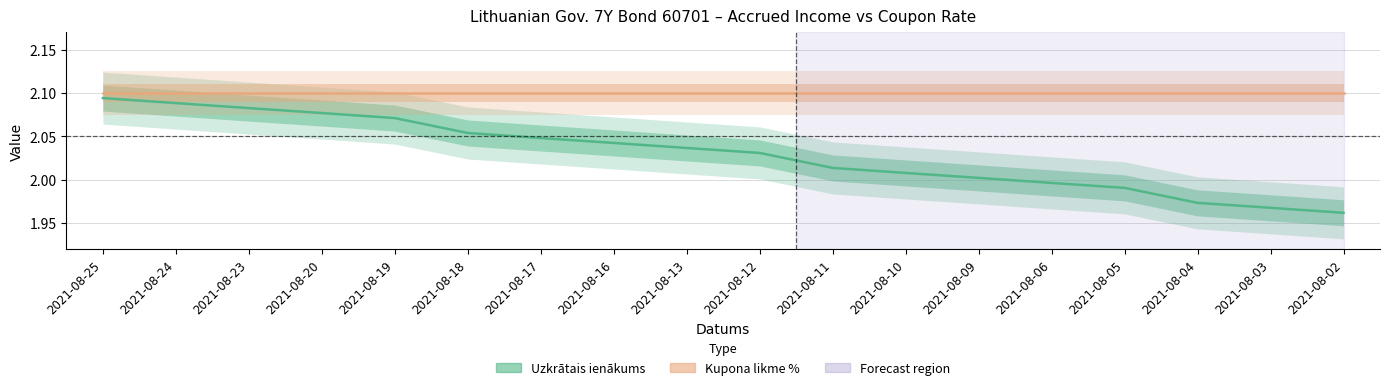

How many lines are shown in the chart?

2